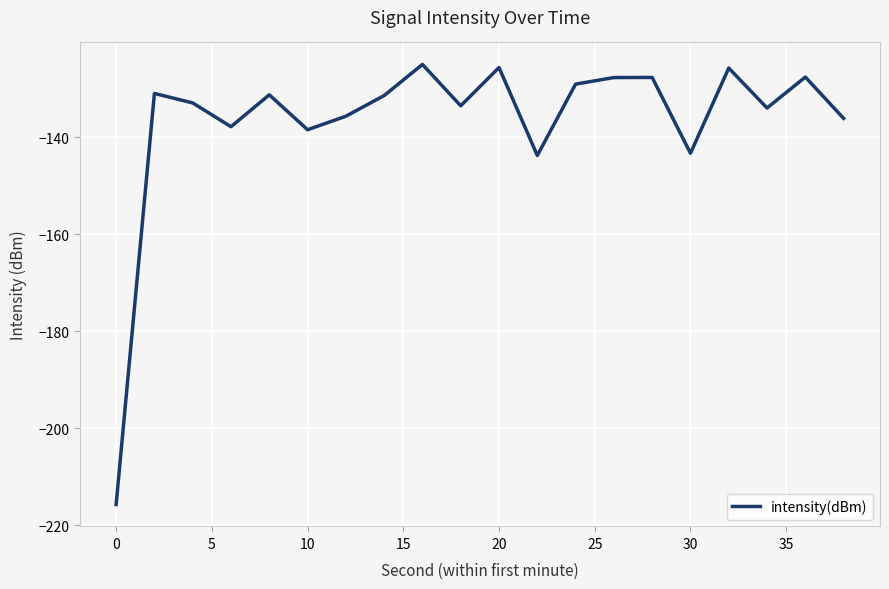

What is the greatest value displayed?

-124.9